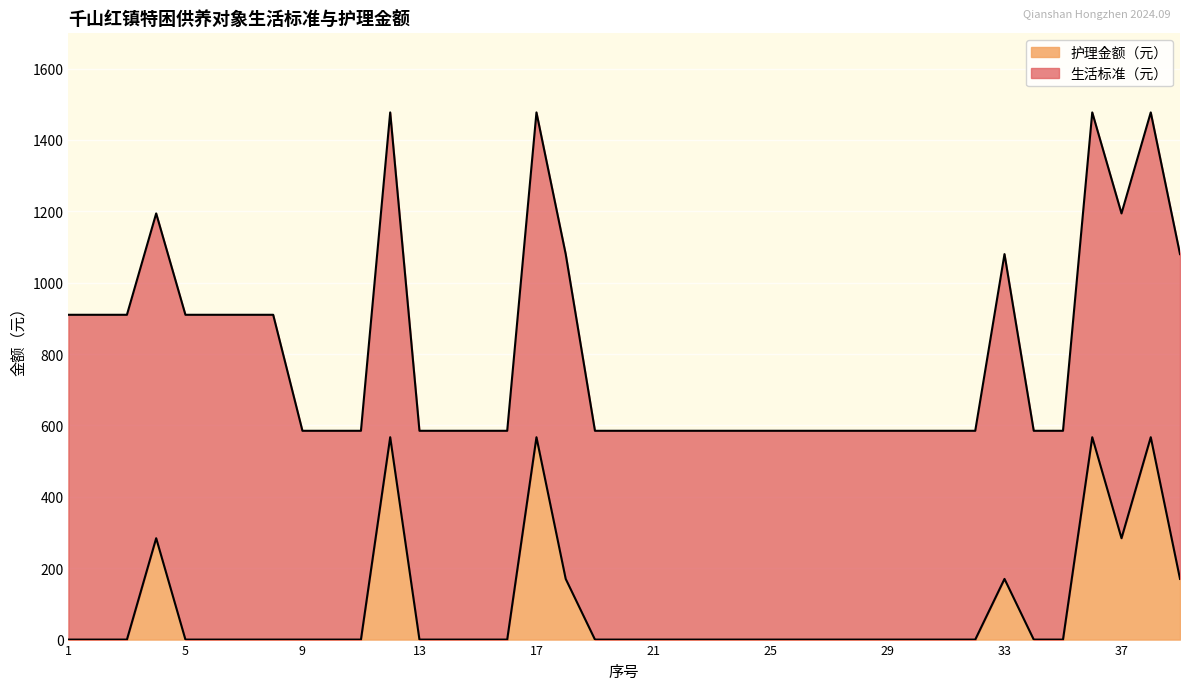

At which category does the chart reach its minimum across all series?

1